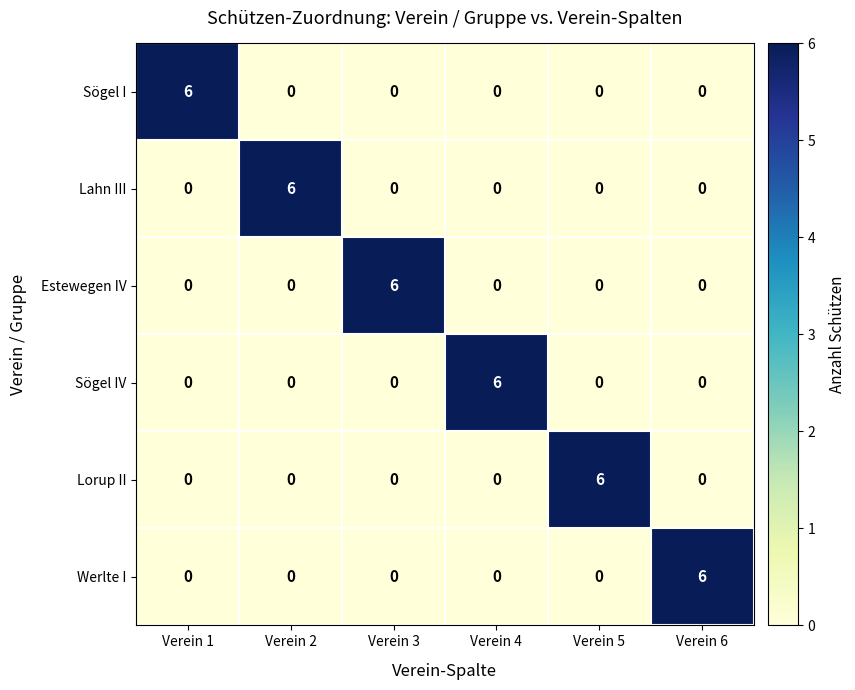

Is it true that Lorup II equals 3 at Verein 3?

False